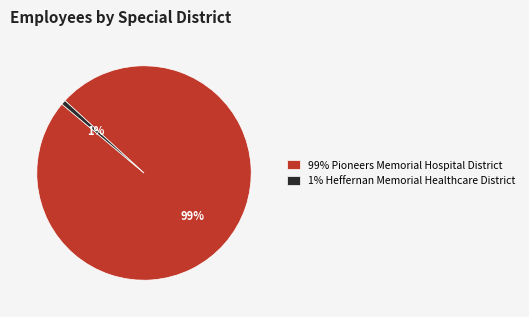

To the nearest percent, what is the combined percentage of 99% Pioneers Memorial Hospital District and 1% Heffernan Memorial Healthcare District?

100%